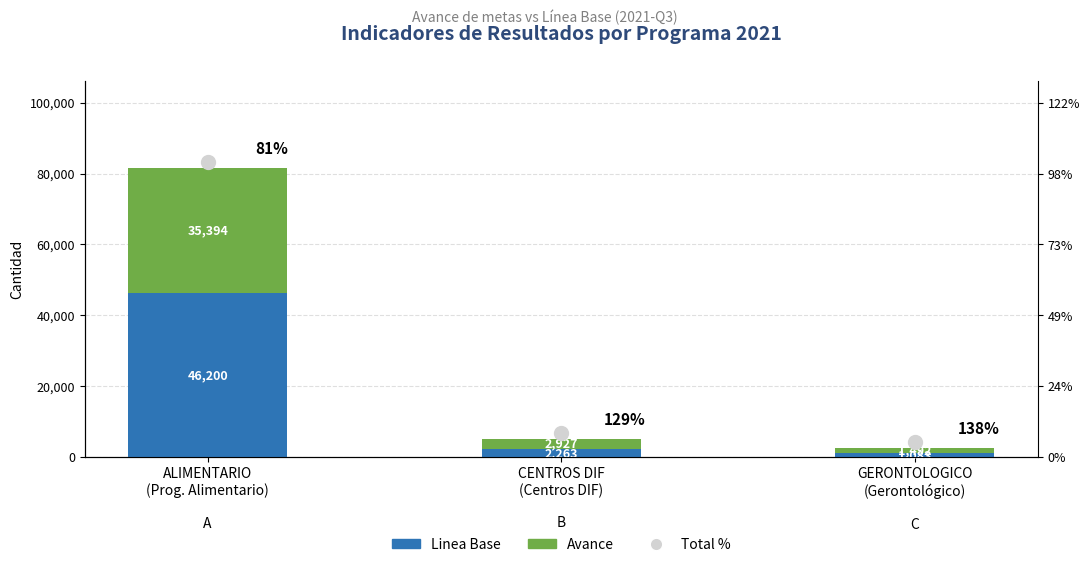

What is the difference between the maximum and minimum values in the Linea Base series?

45117